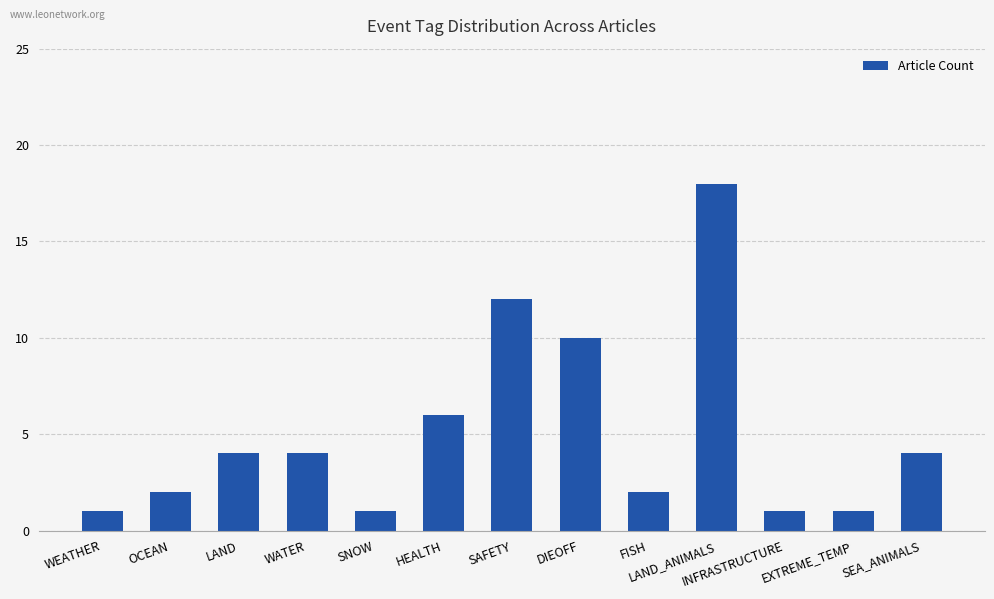

Is it true that the value at DIEOFF is 3?

False